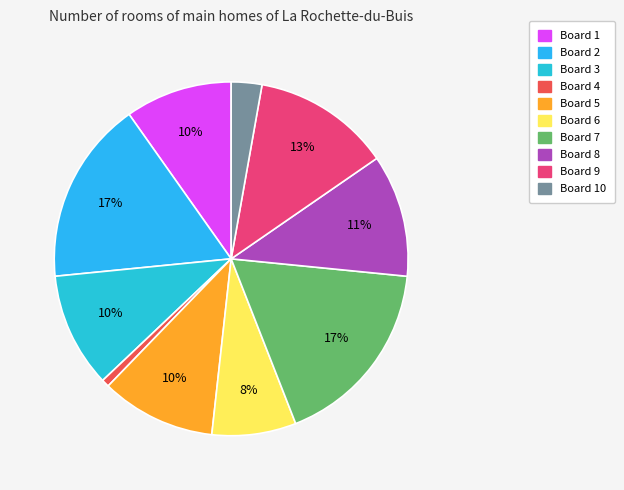

Which slice is the smallest?

Board 4